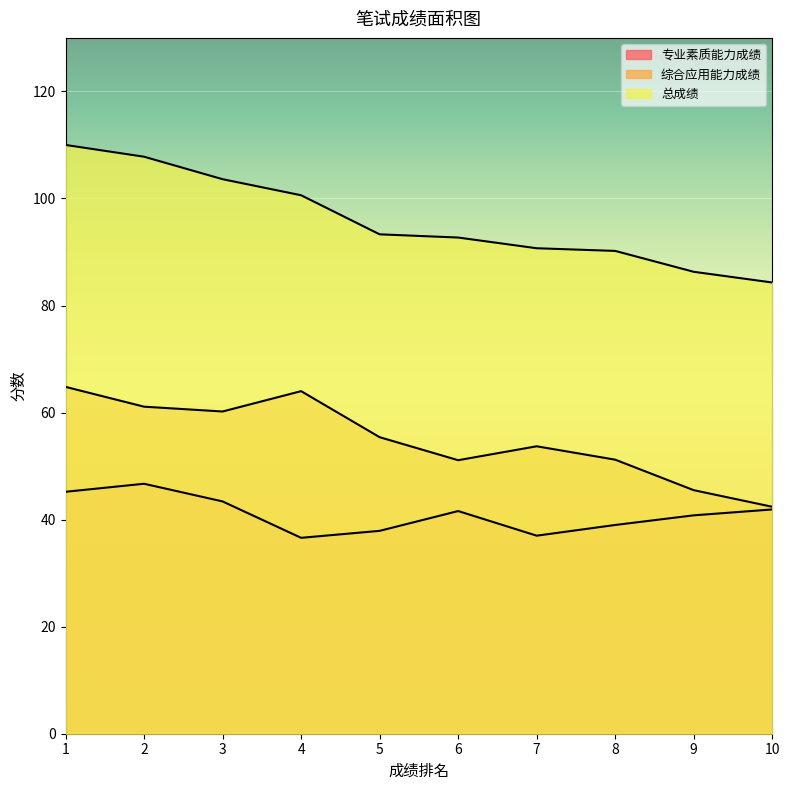

What is the value of the 综合应用能力成绩 point at the 9th from the left?

45.5